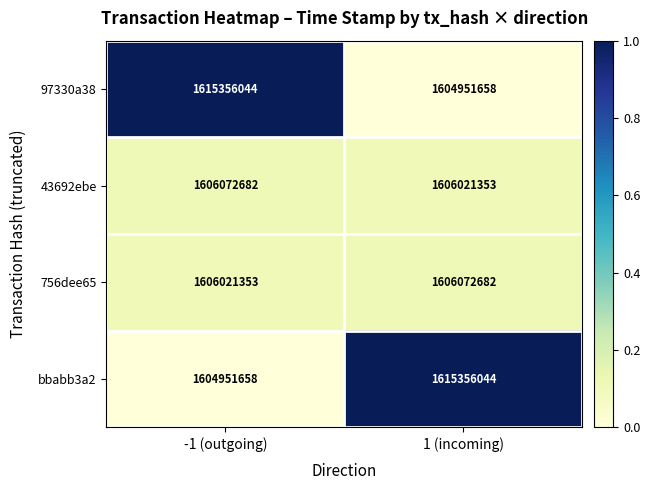

At 1 (incoming), list the series in order from largest to smallest.

bbabb3a2, 756dee65, 43692ebe, 97330a38